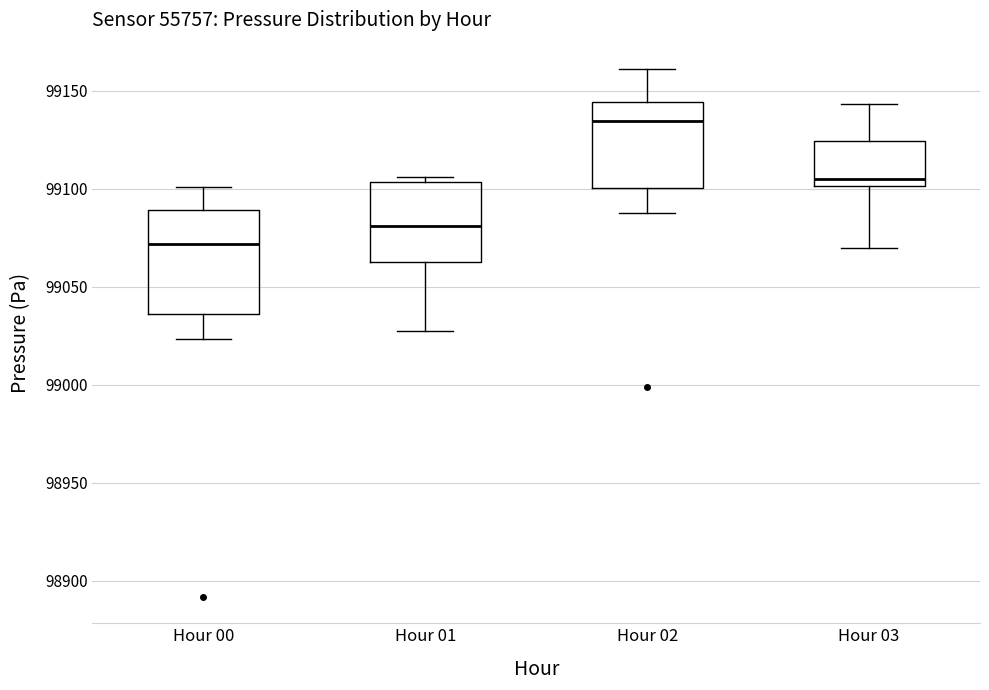

Reading left to right, read every box against the y-axis: the position of its median line, the range the box covers, and the ends of its whiskers. The values are not printed on the chart, so give them approximately, as read against the axis.

Hour 00: median 99070, box 99035 to 99090, whiskers 99025 to 99100
Hour 01: median 99080, box 99065 to 99105, whiskers 99030 to 99105 (just above the box's upper edge)
Hour 02: median 99135, box 99100 to 99145, whiskers 99085 to 99160
Hour 03: median 99105, box 99100 to 99125, whiskers 99070 to 99145